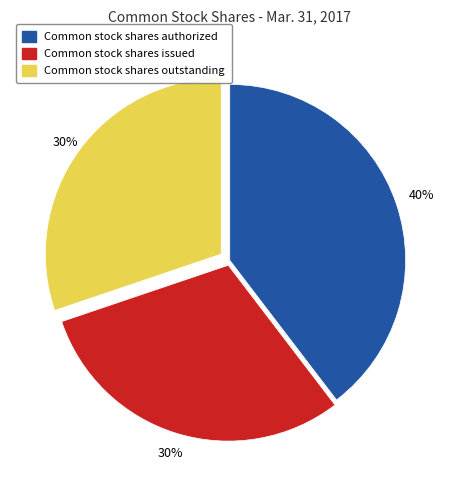

Is the sum of Common stock shares outstanding and Common stock shares issued greater than half?

Yes